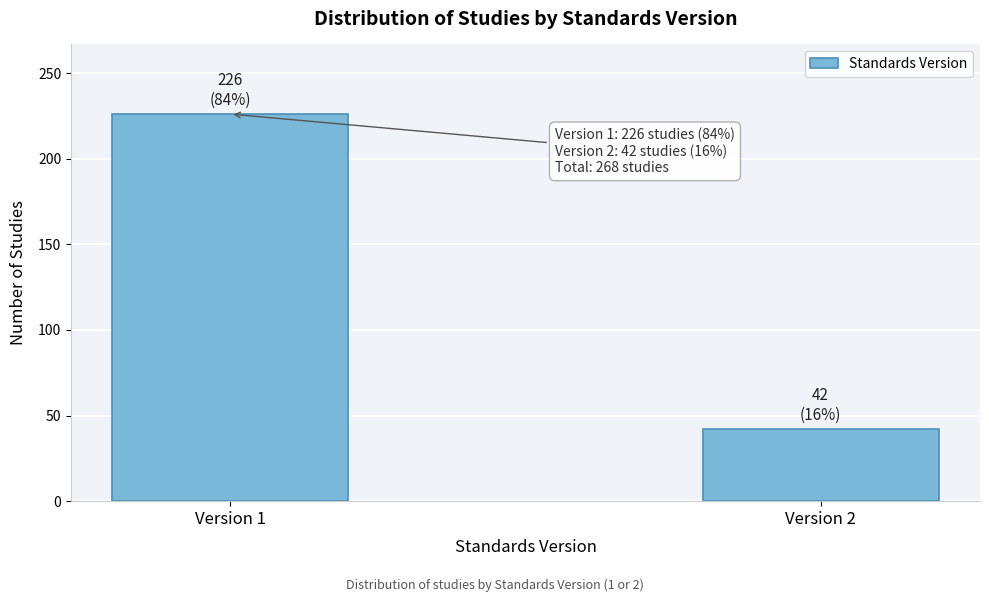

Reading left to right, what are all the values shown in this chart?

Version 1=226	Version 2=42